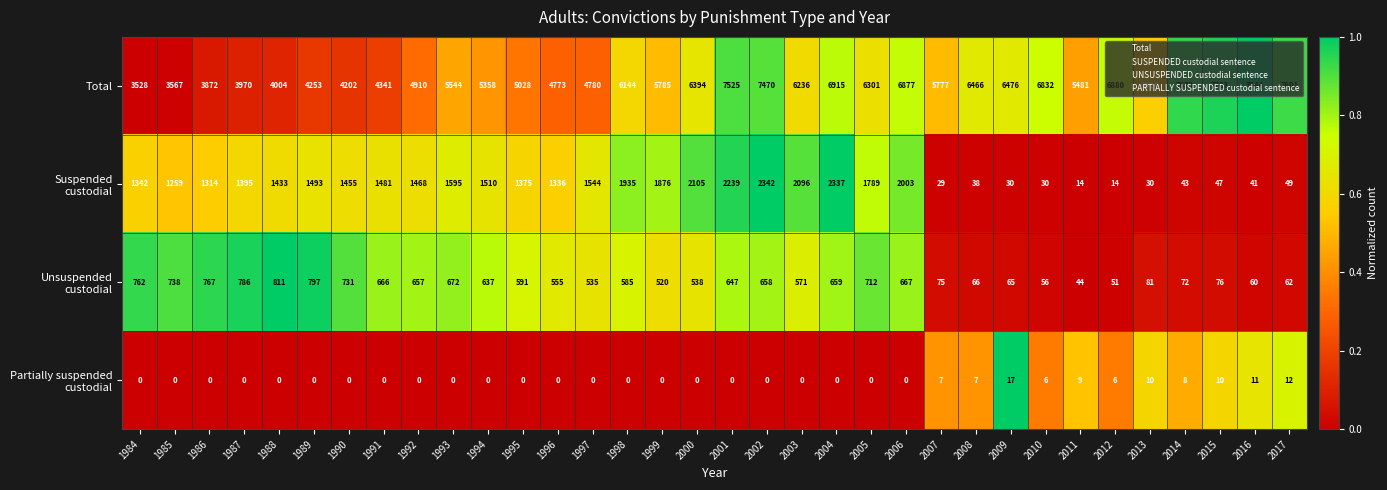

What is the difference between the highest and lowest values at 2003?

6236